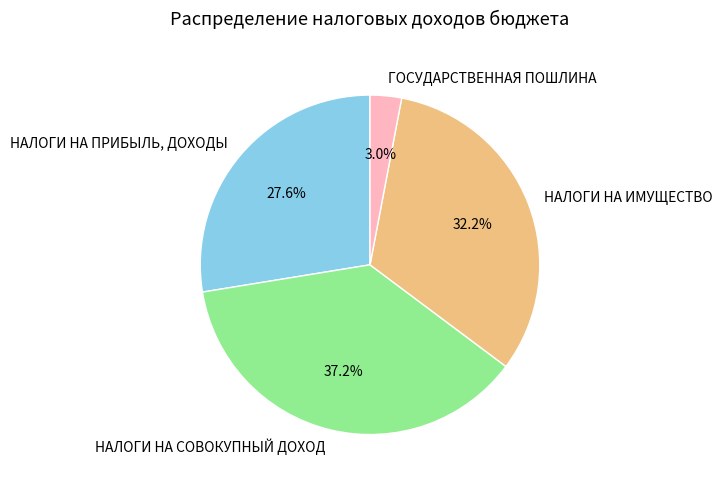

What percentage is NOT represented by НАЛОГИ НА СОВОКУПНЫЙ ДОХОД?

62.8%